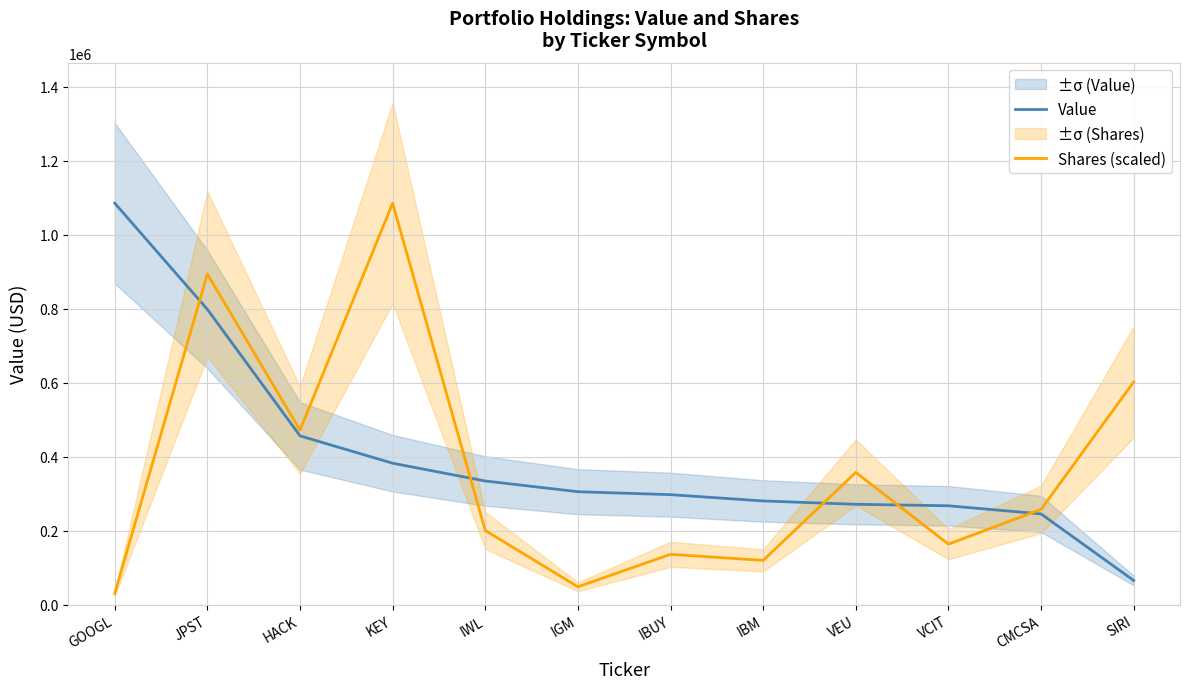

Which category has the highest value across all series?

GOOGL